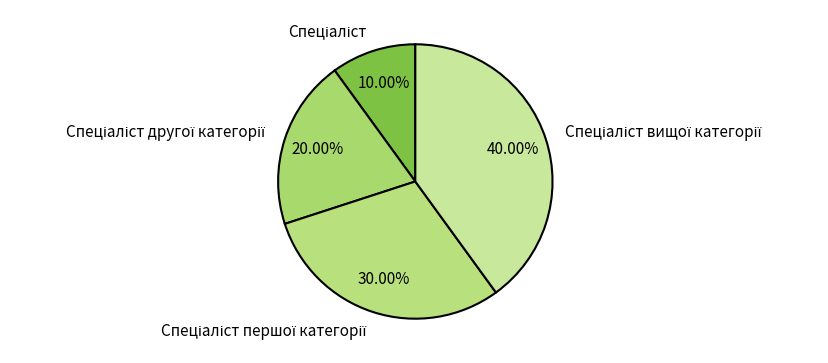

Does any single category account for the majority?

No